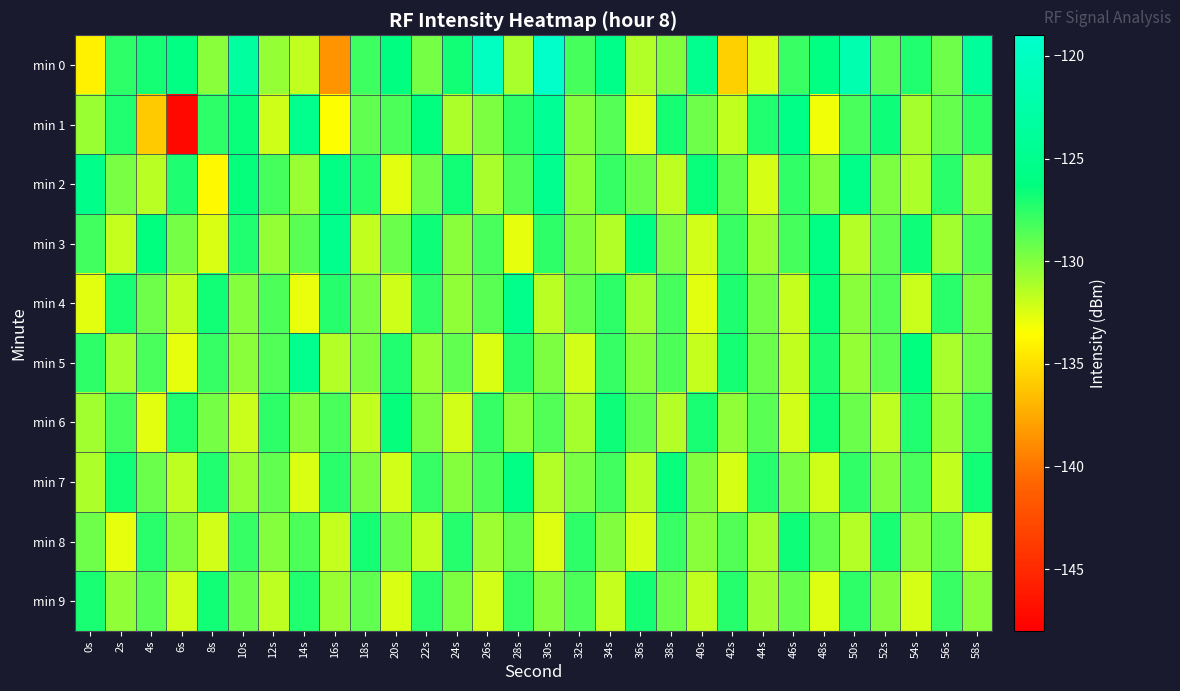

Count the number of data series in this chart.

10